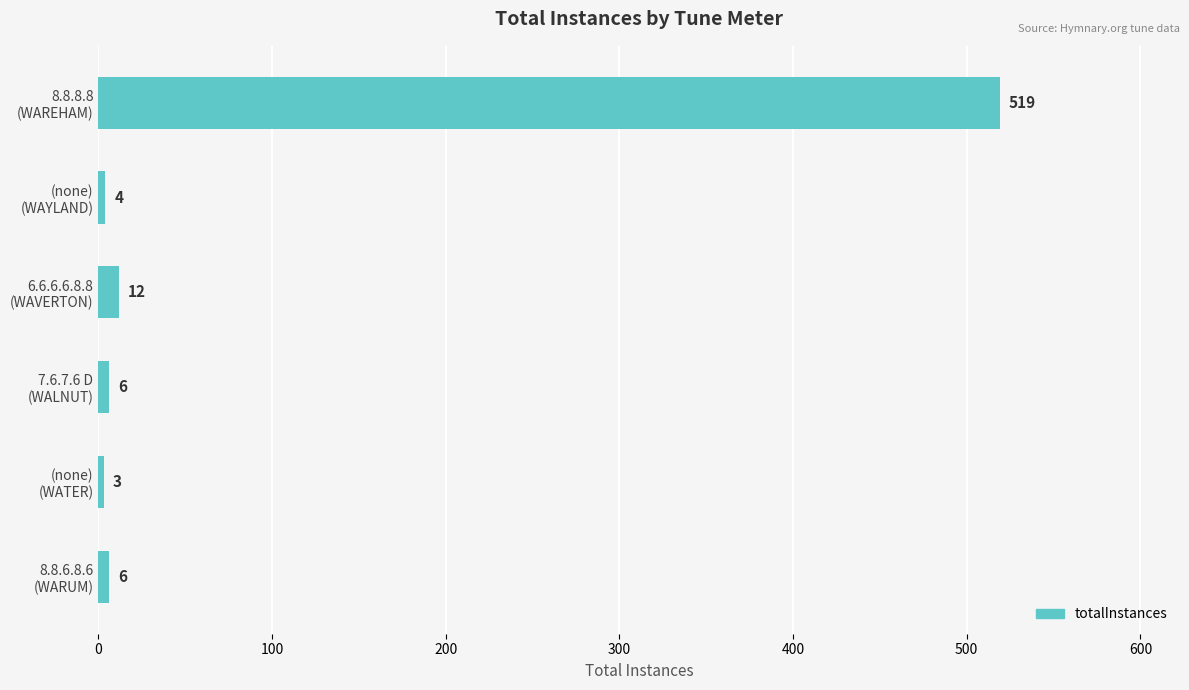

What is the smallest value displayed?

3